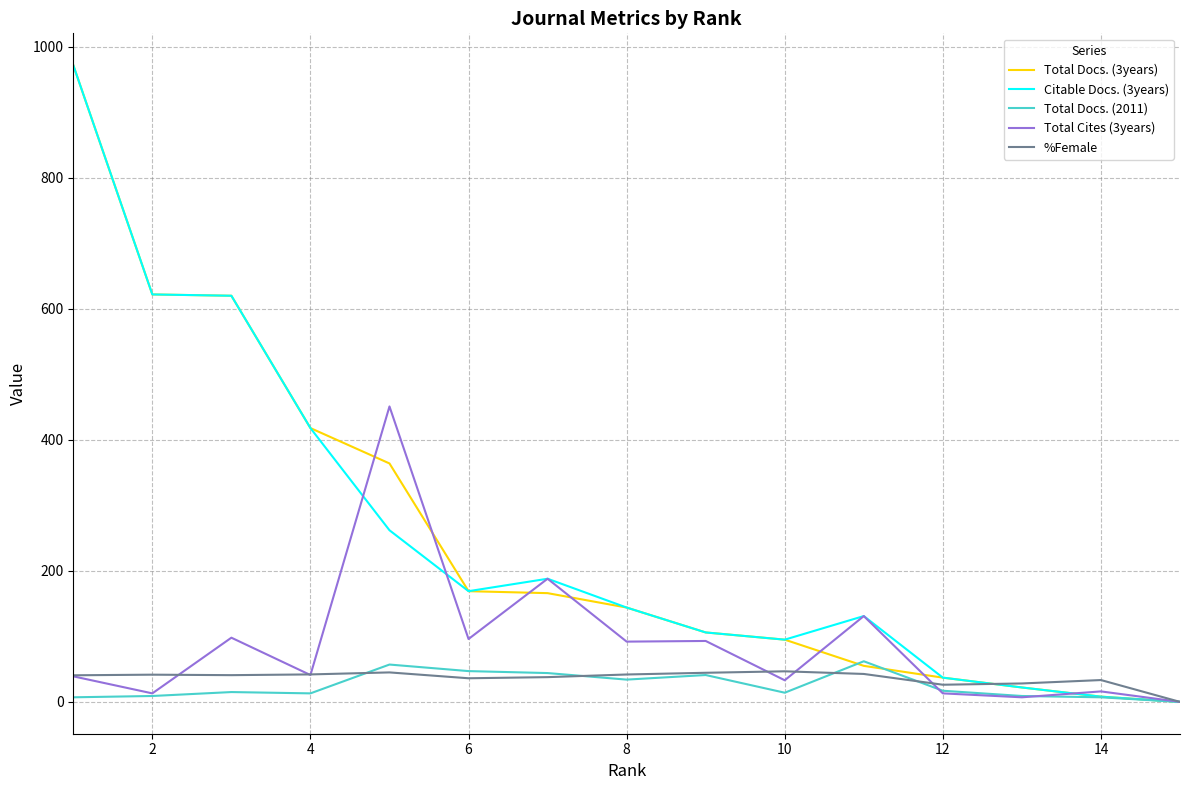

What is the maximum value shown in the chart?

972.0